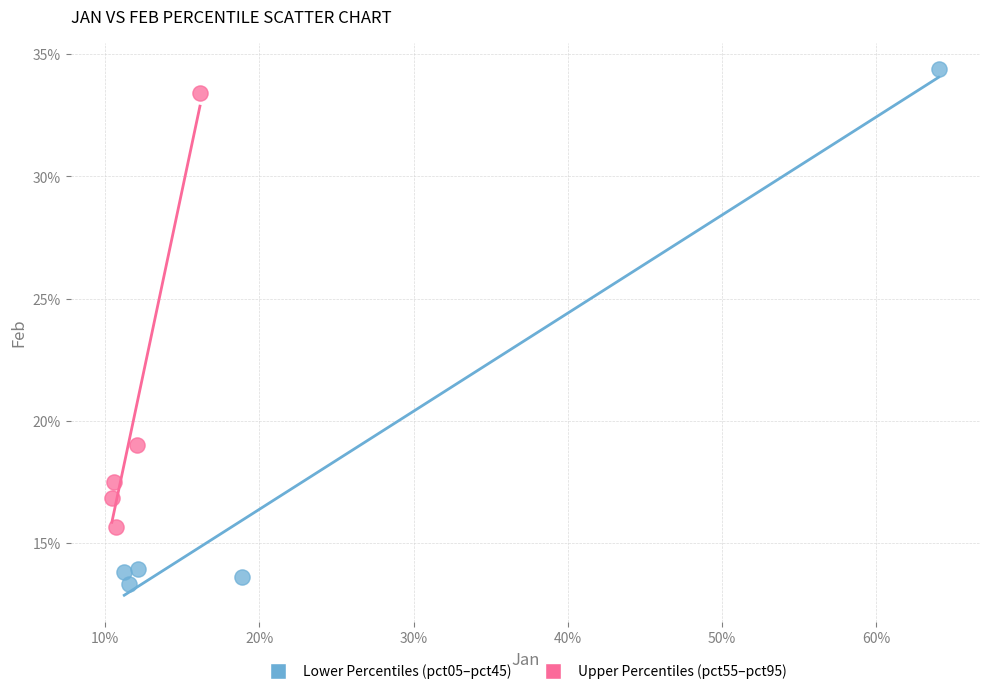

Which series reaches the minimum Y coordinate?

Lower Percentiles (pct05–pct45)